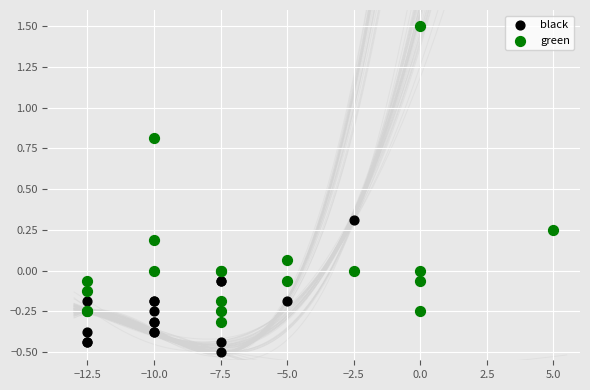

Which series contains the lowest Y value?

black